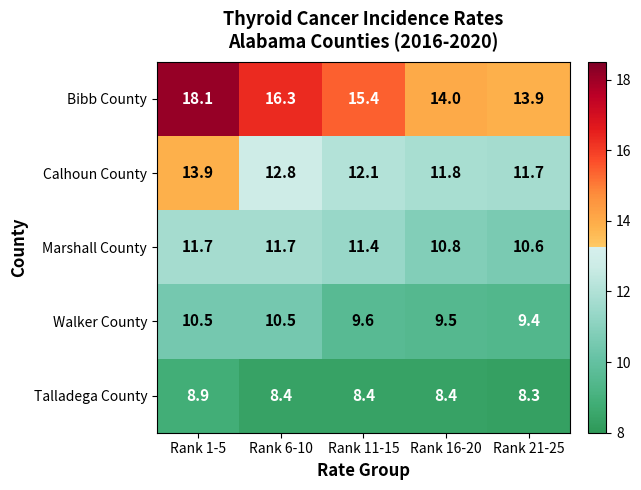

List the series in order of their peak value, highest first.

Bibb County, Calhoun County, Marshall County, Walker County, Talladega County